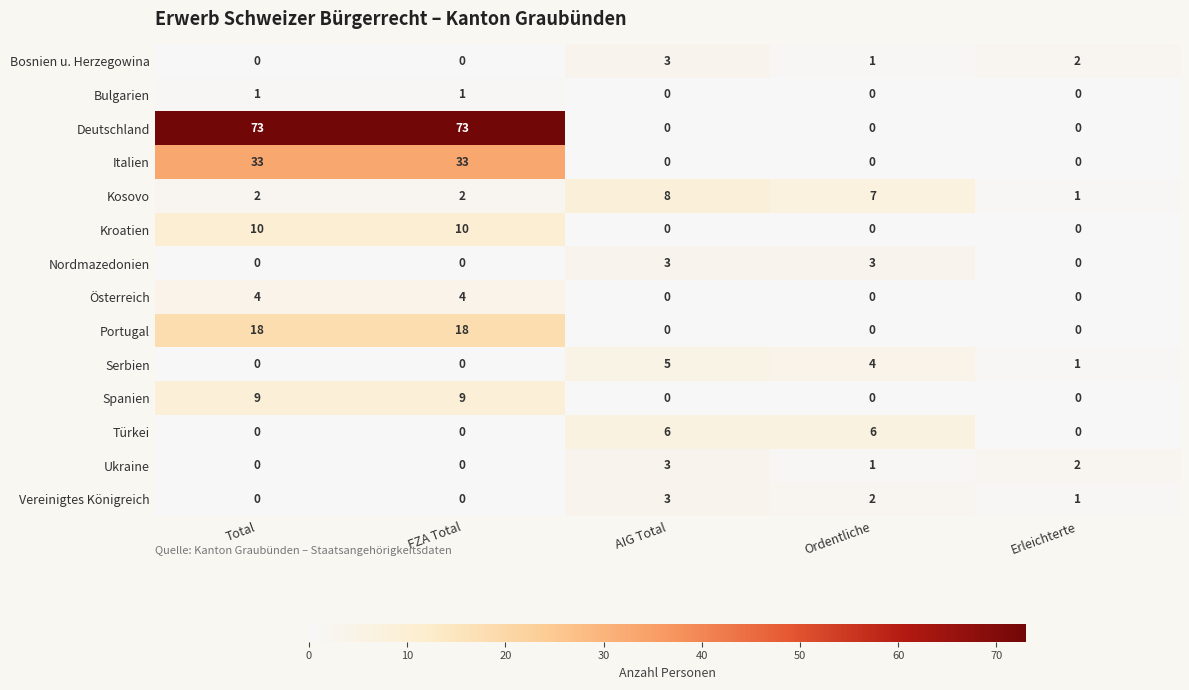

Is the value of Serbien at Erleichterte greater than the value of Deutschland at Erleichterte?

Yes